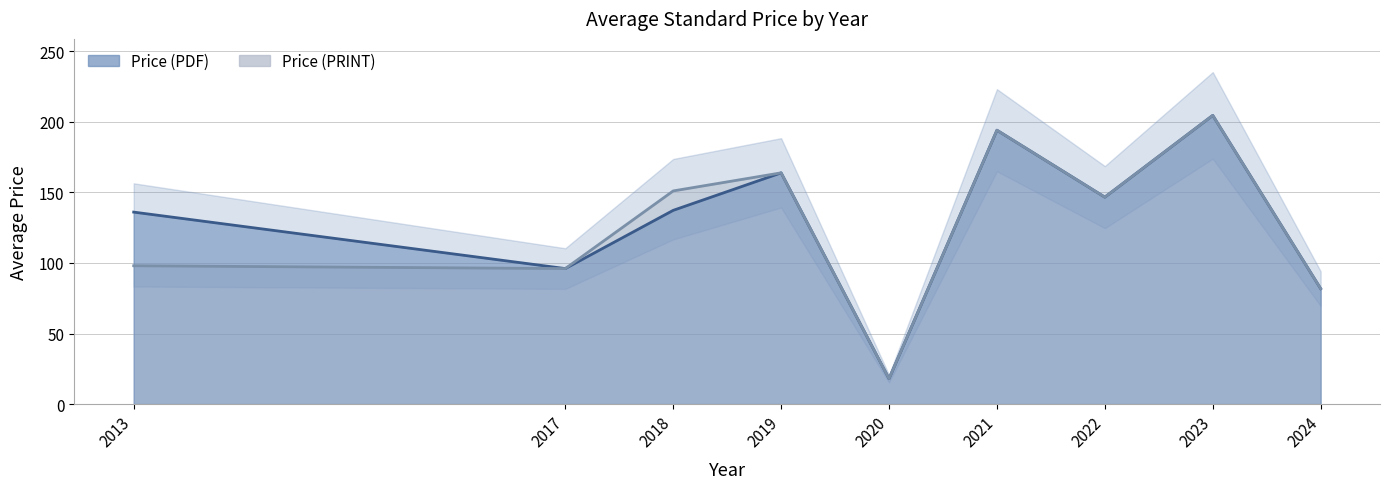

Which category has the highest value across all series?

2023